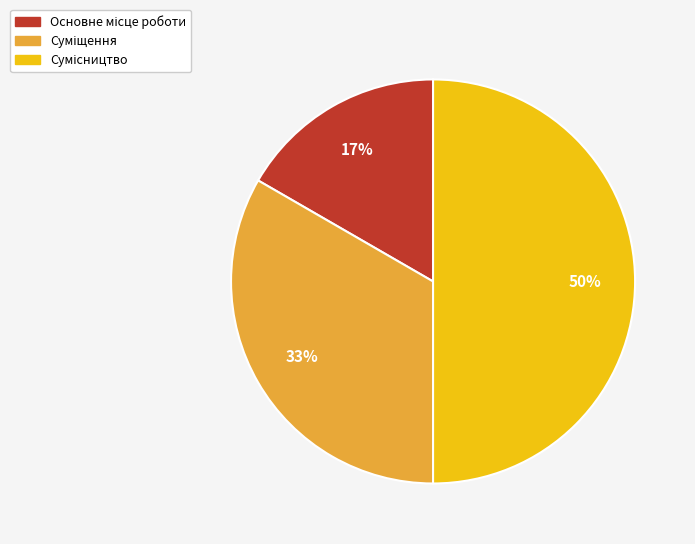

To the nearest percent, what is the difference between the largest and smallest slice percentages?

33%